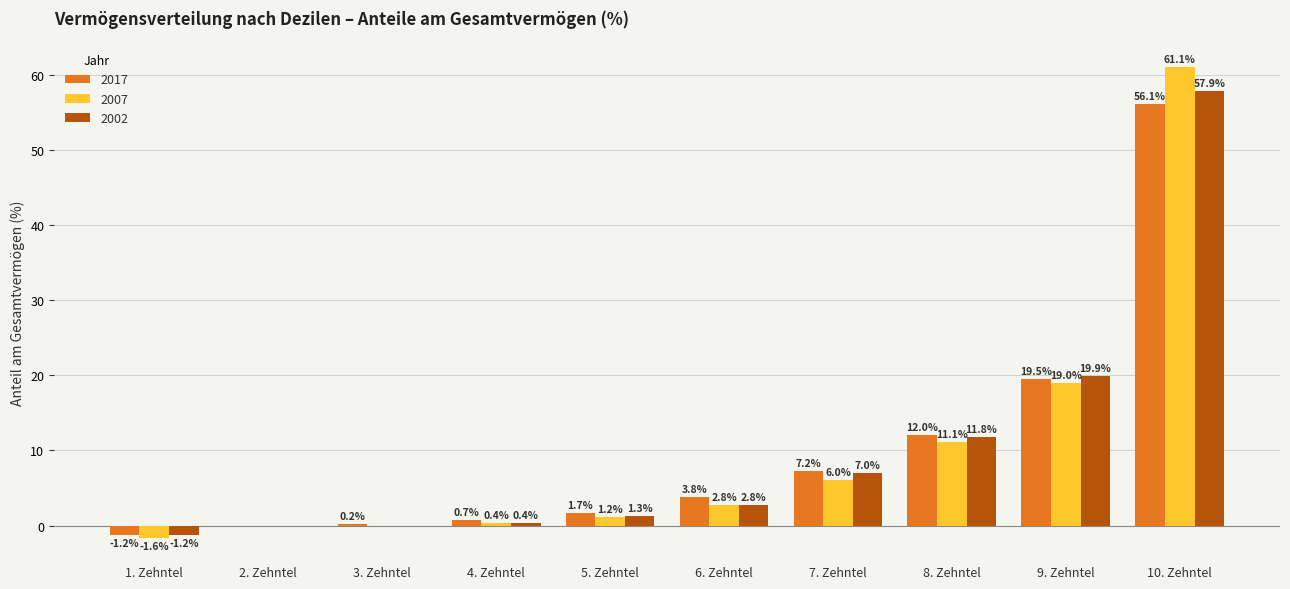

Is the value of 2007 at 1. Zehntel greater than the value of 2017 at 2. Zehntel?

No